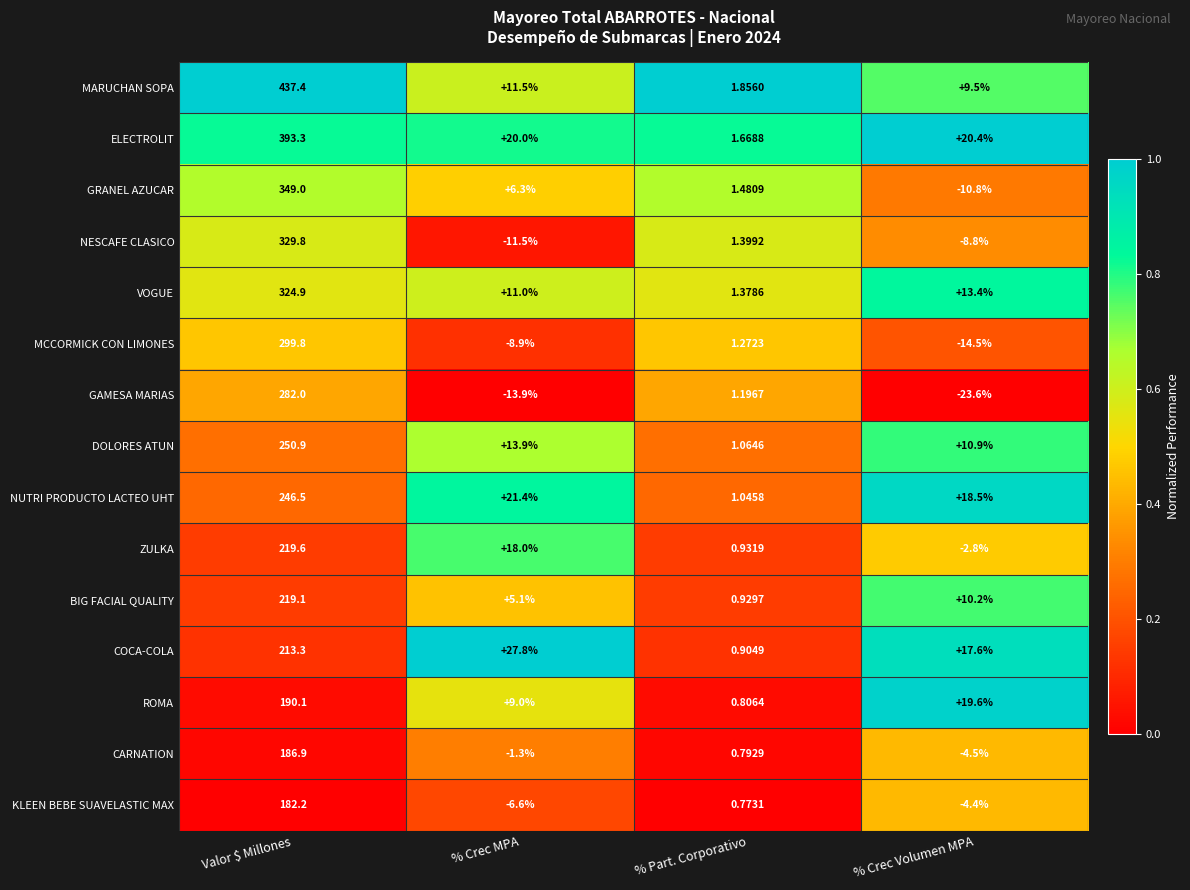

Which series changed the most between Valor $ Millones and % Crec MPA?

MARUCHAN SOPA